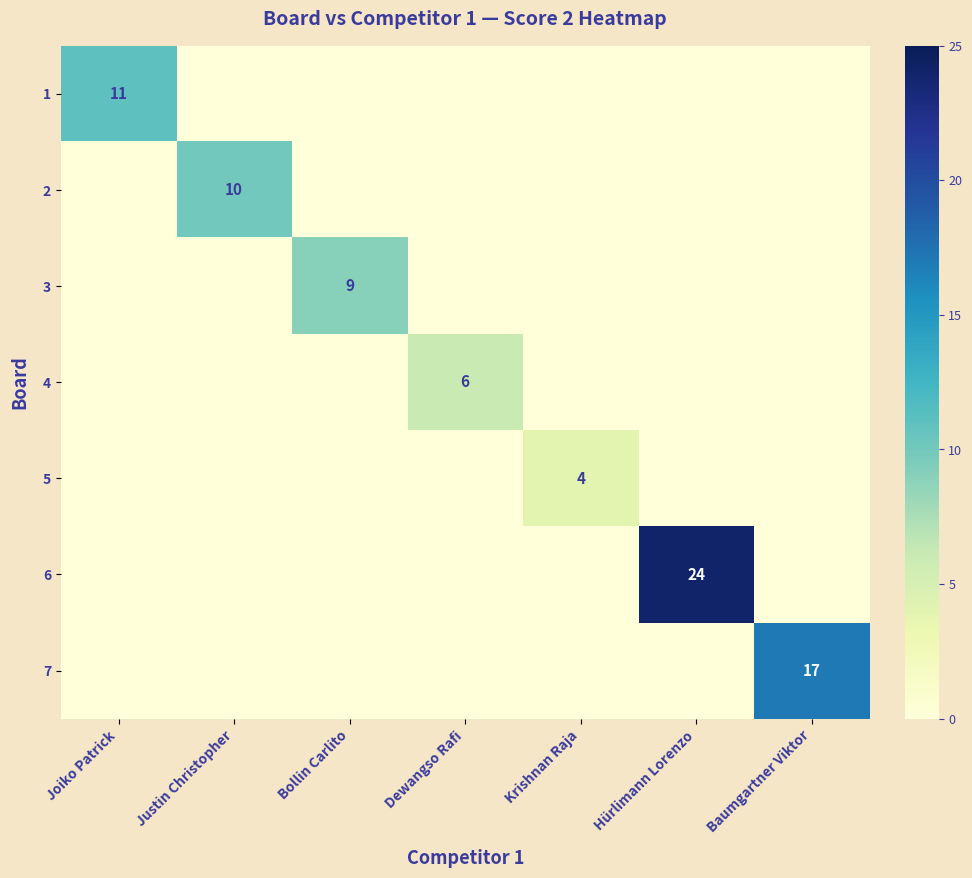

The value of 7 at Baumgartner Viktor is 17. True or false?

True